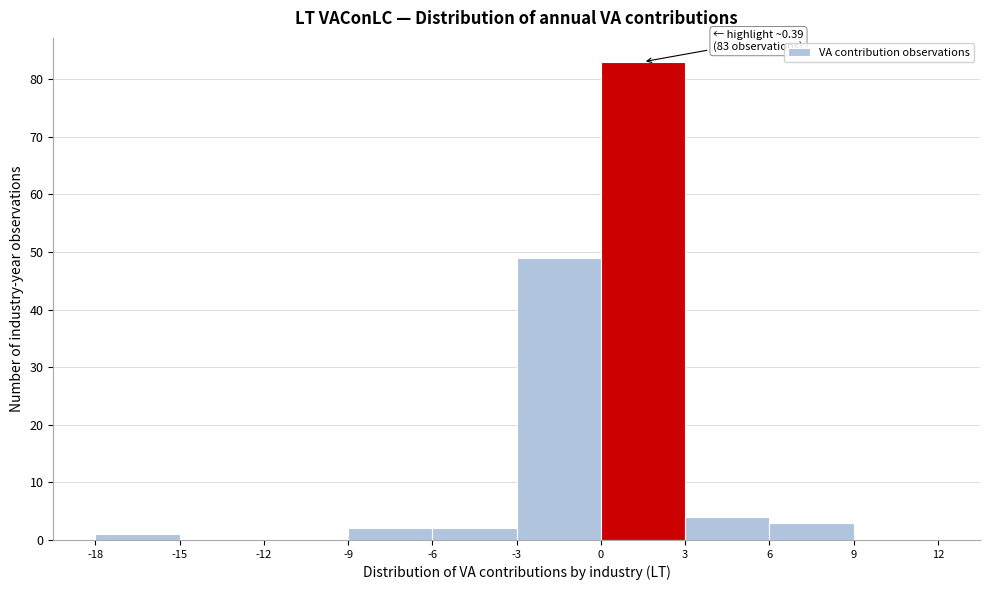

Over which range of the x-axis is the bar tallest?

0 to 3